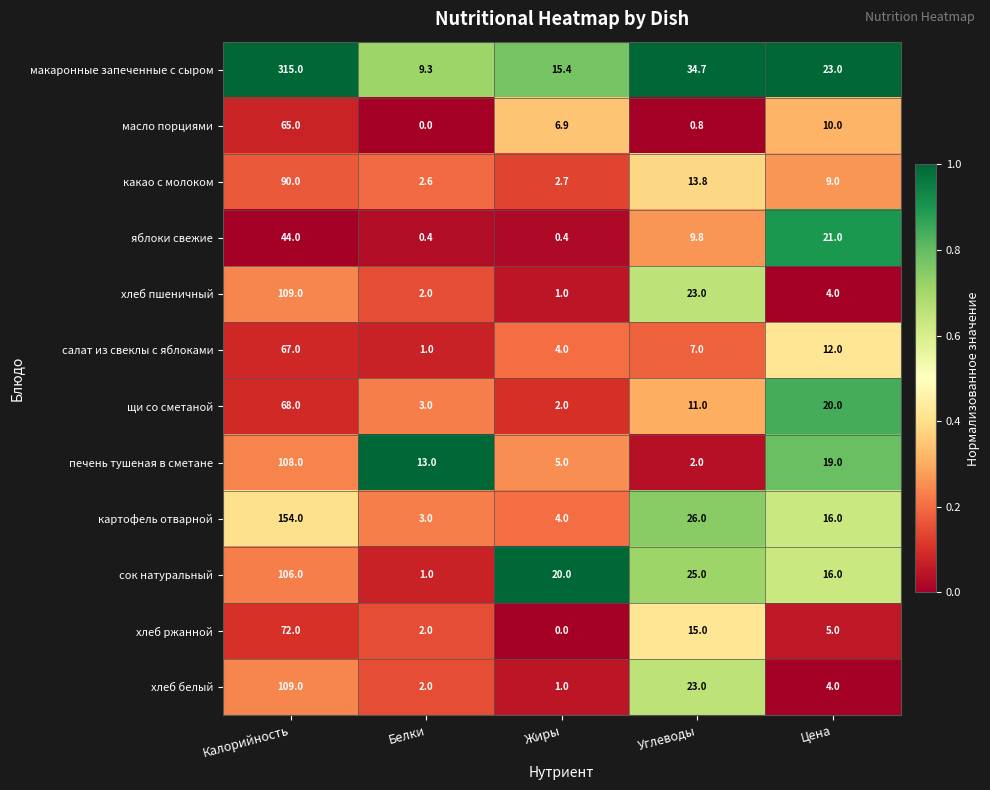

List the labels in order of печень тушеная в сметане value, smallest first.

Углеводы, Жиры, Белки, Цена, Калорийность